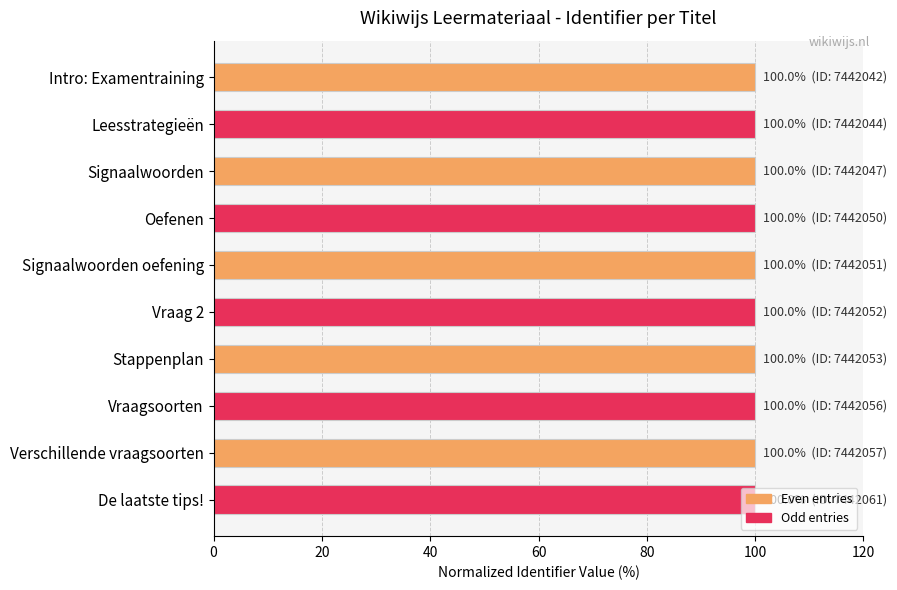

Read the value at Signaalwoorden oefening.

100.0